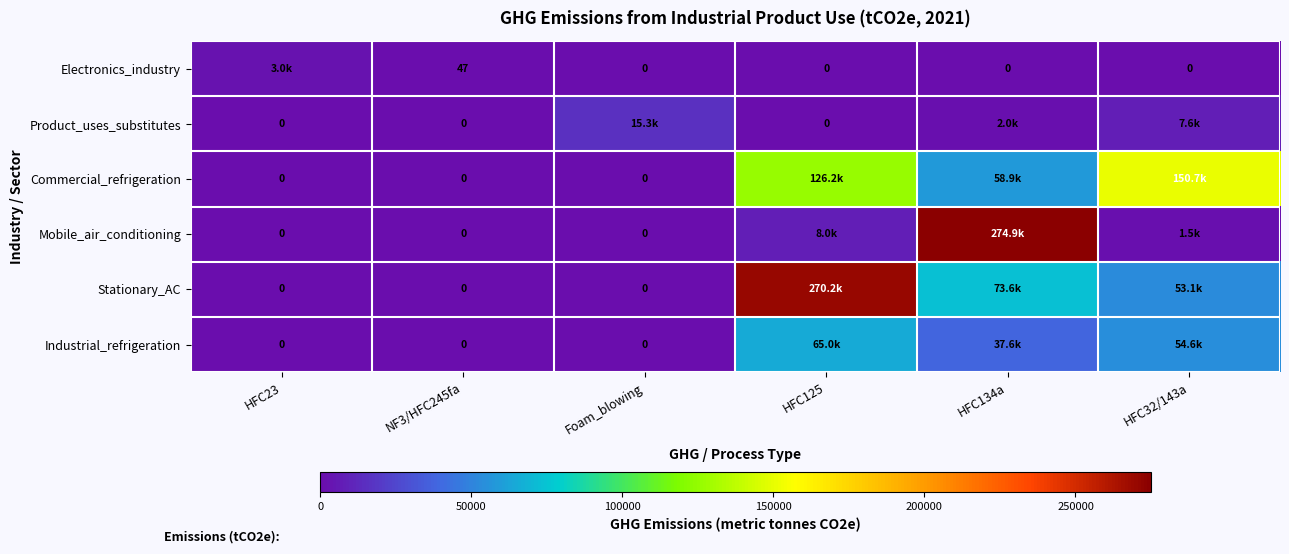

Between Foam_blowing and HFC32/143a, which is larger?

Foam_blowing